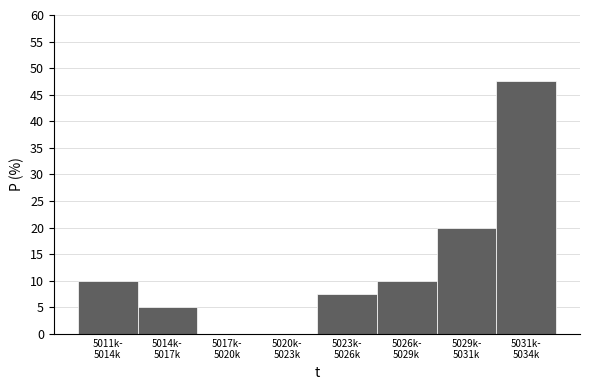

What is the sum of all values?

100.0